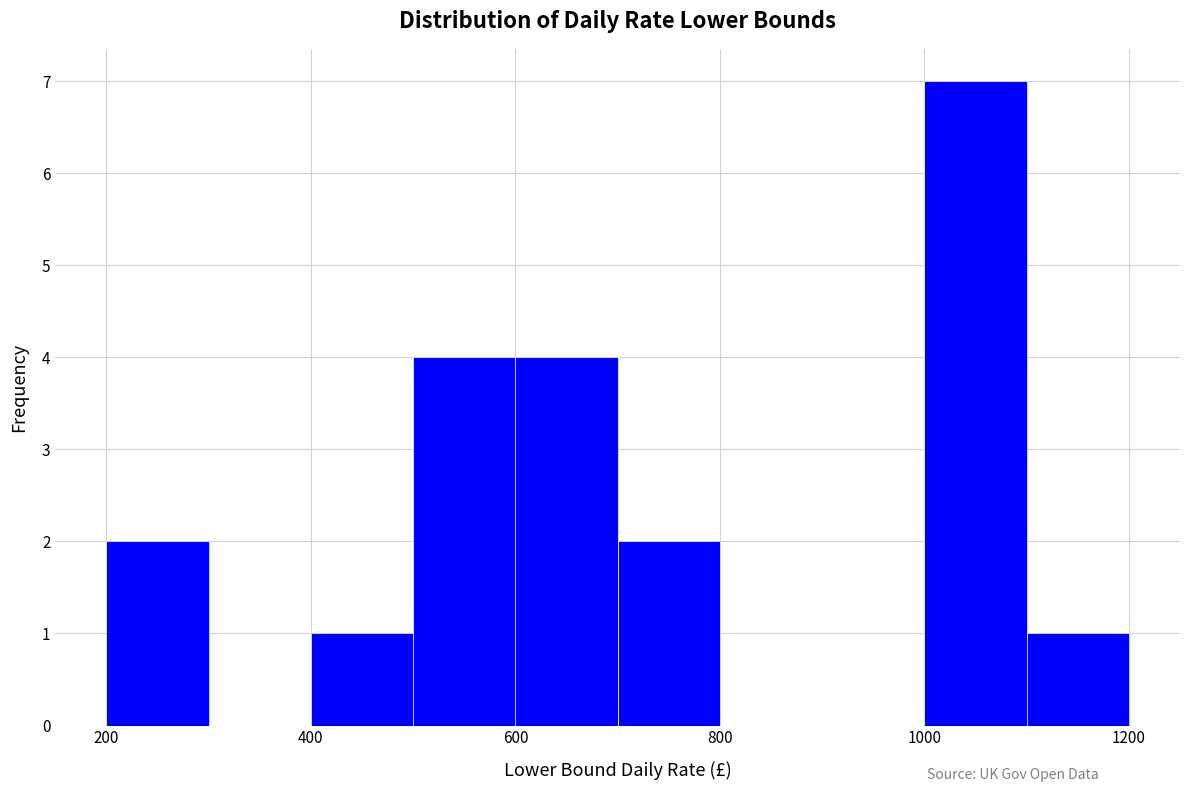

What is the height of the bar covering 600 to 700 on the x-axis? The values are not printed on the chart, so give them approximately, as read against the axis.

4